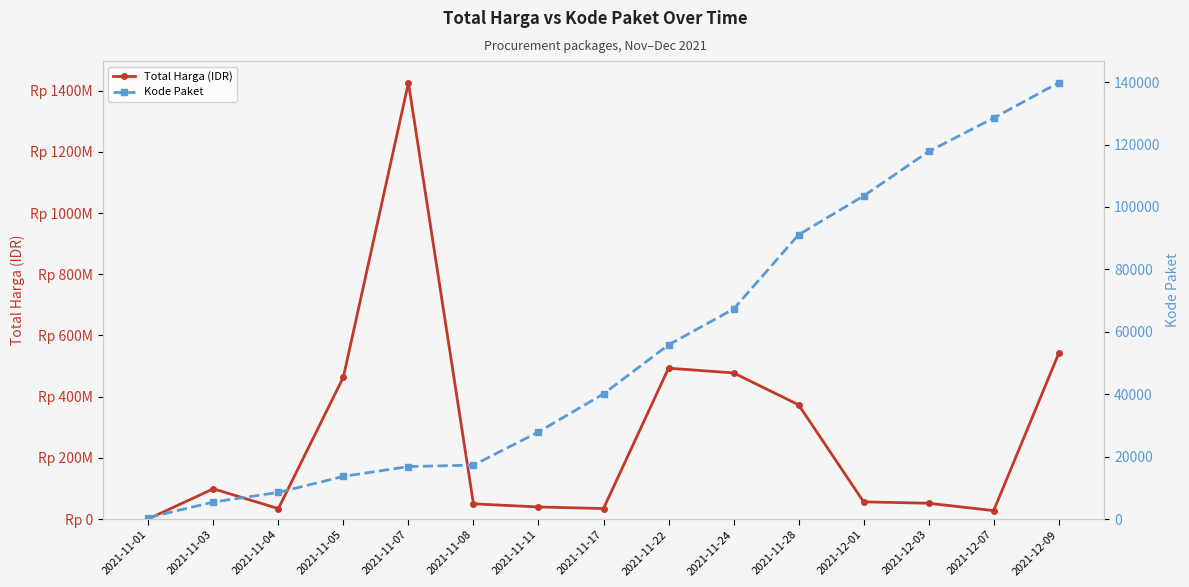

The value of Kode Paket at 2021-11-11 is 27891. True or false?

True